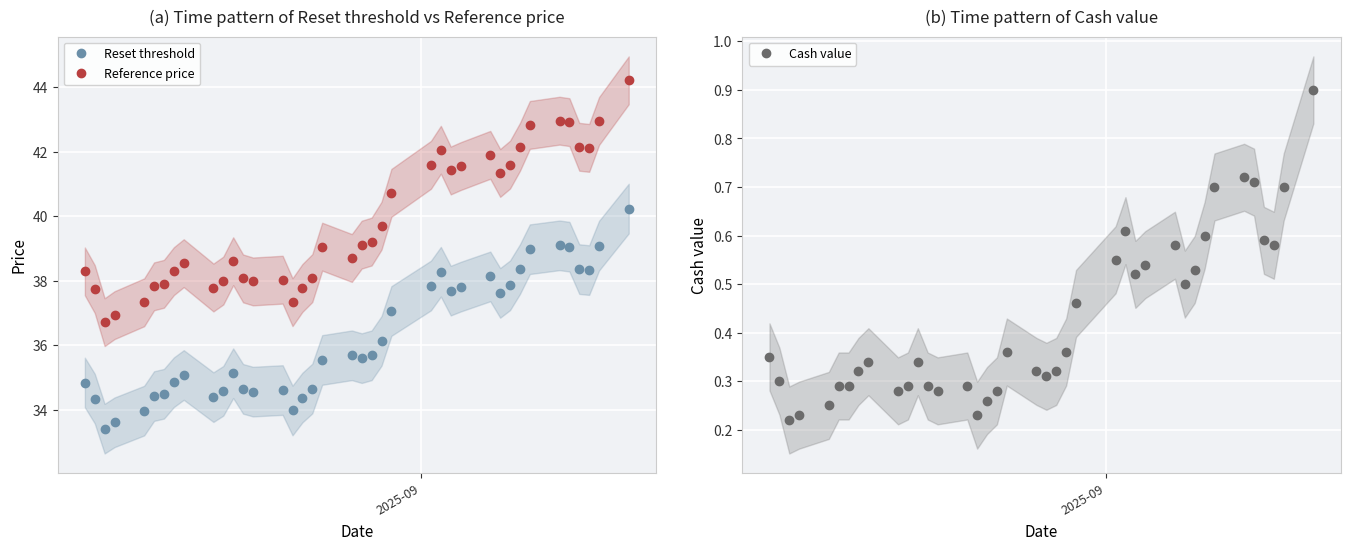

What is the highest value of the Cash value series?

0.9